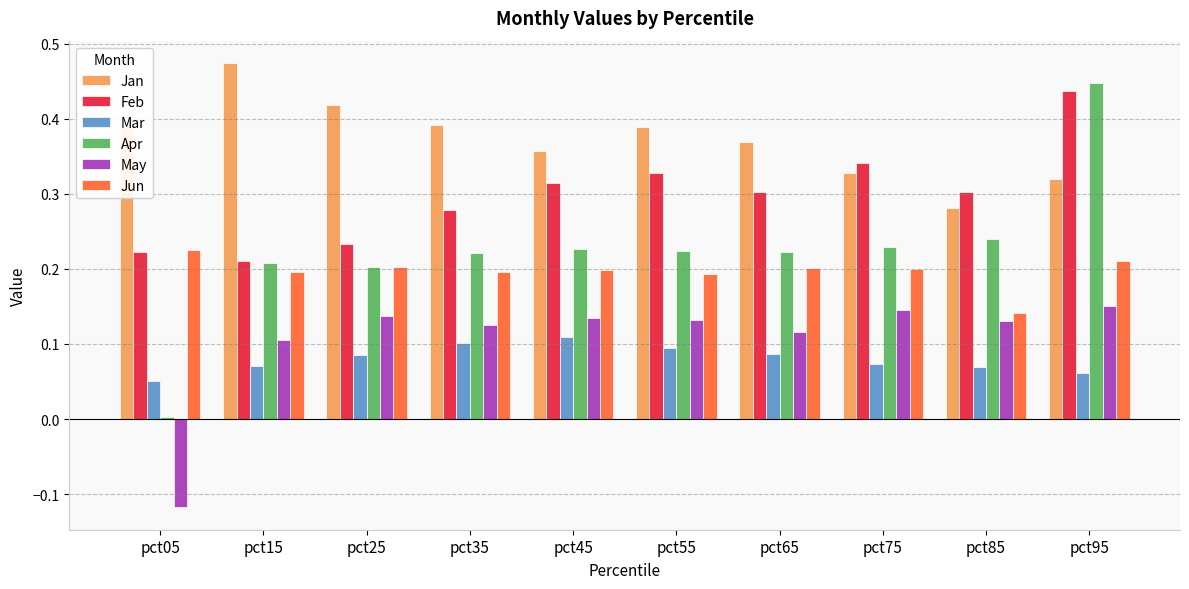

At which label does Feb reach its peak?

pct95